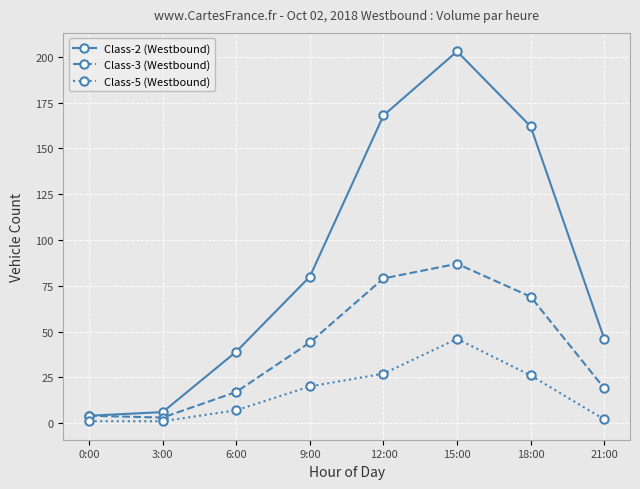

Is the value of Class-5 (Westbound) at 3:00 greater than the value of Class-3 (Westbound) at 15:00?

No